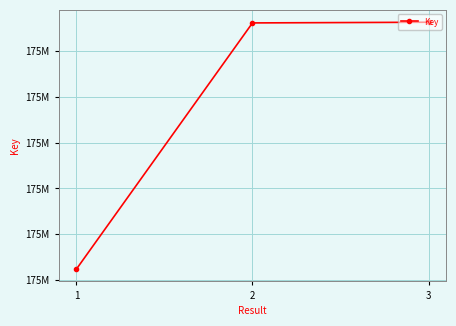

What is the change in value from 2 to 3?

+3